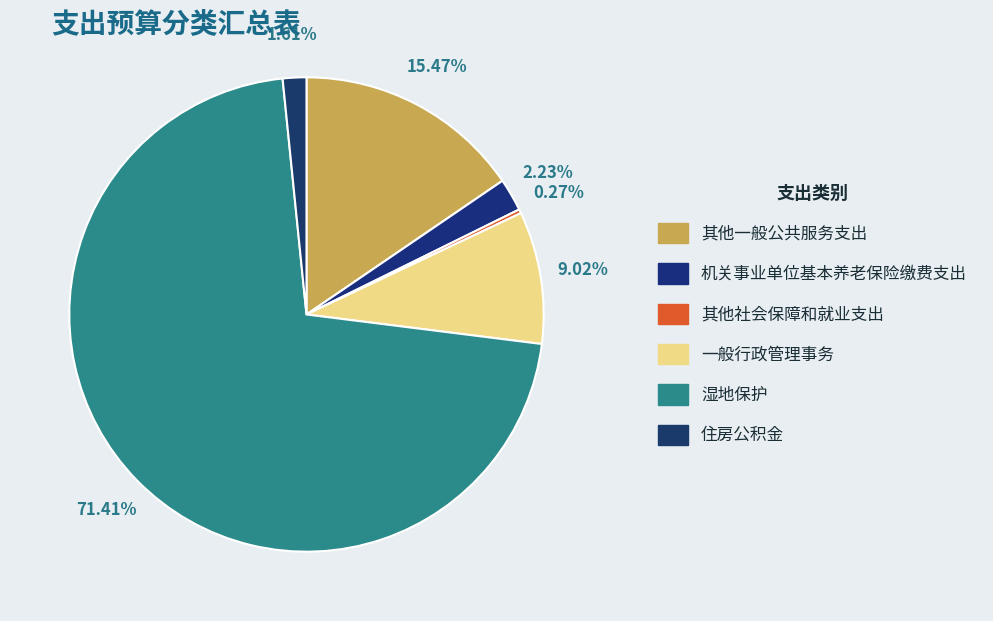

Is the sum of 机关事业单位基本养老保险缴费支出 and 其他一般公共服务支出 greater than half?

No